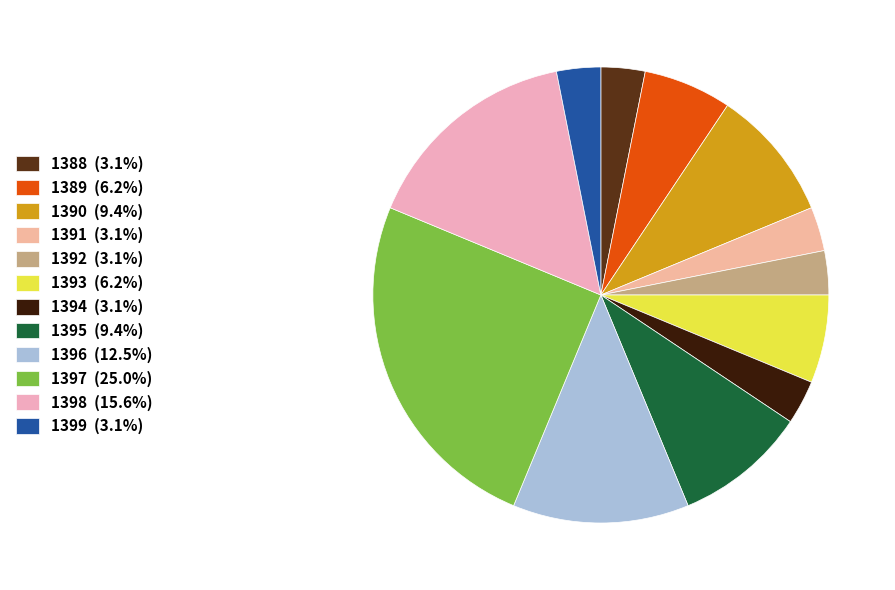

How many slices are in this pie chart?

12